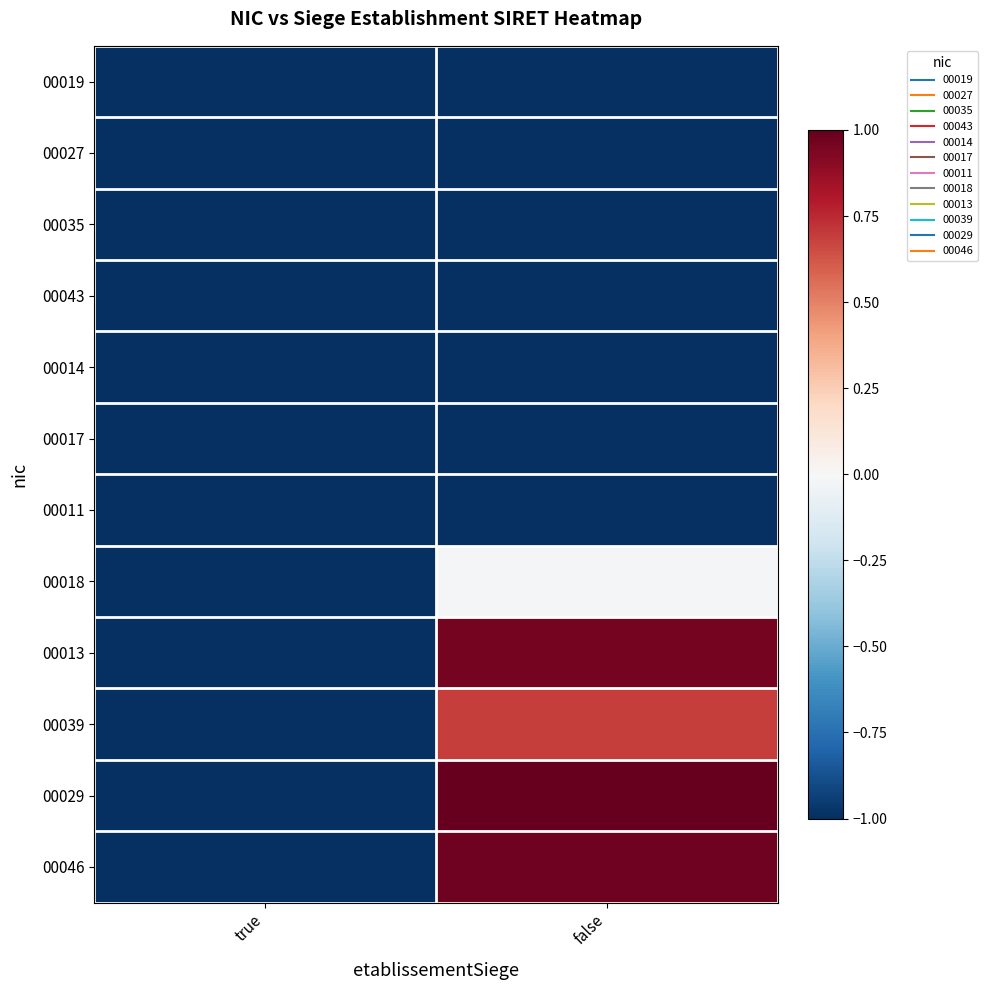

What is the difference between the highest and lowest values at false?

2.0